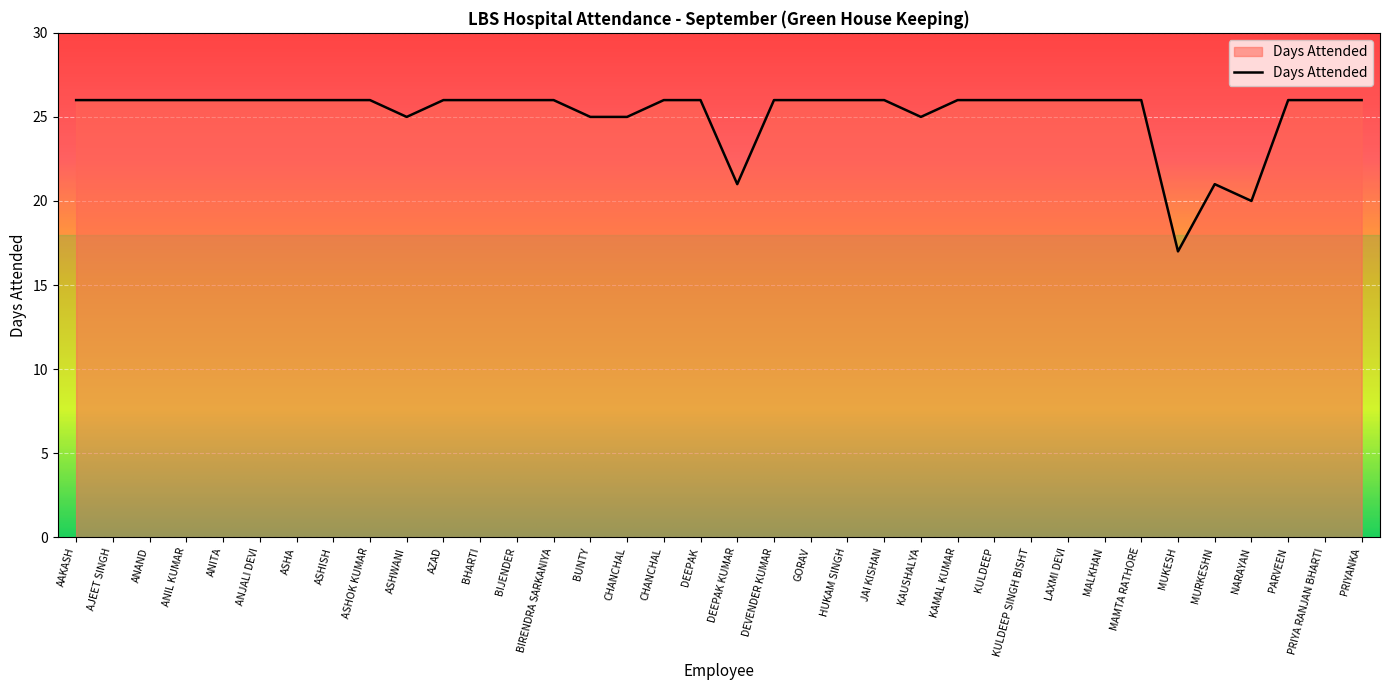

Does the chart display data point markers on the line(s)?

No